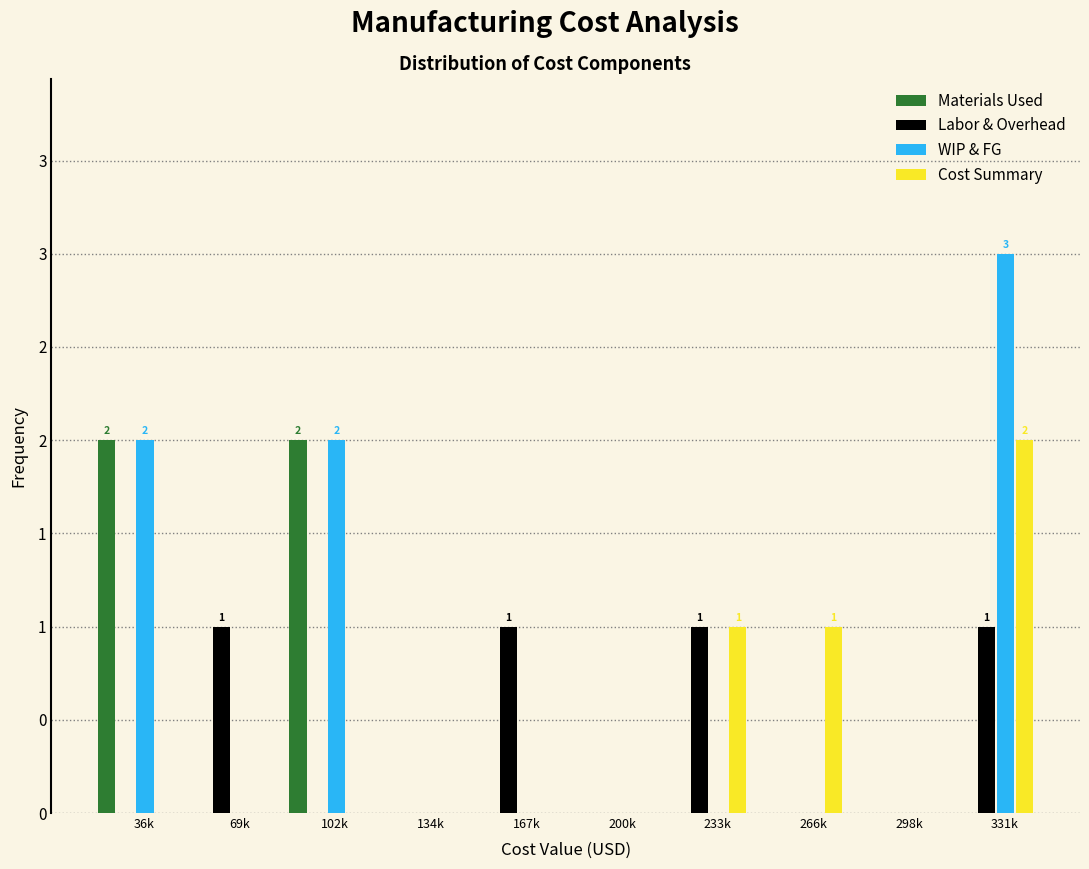

Are the bars grouped side by side (vs. stacked)?

Yes